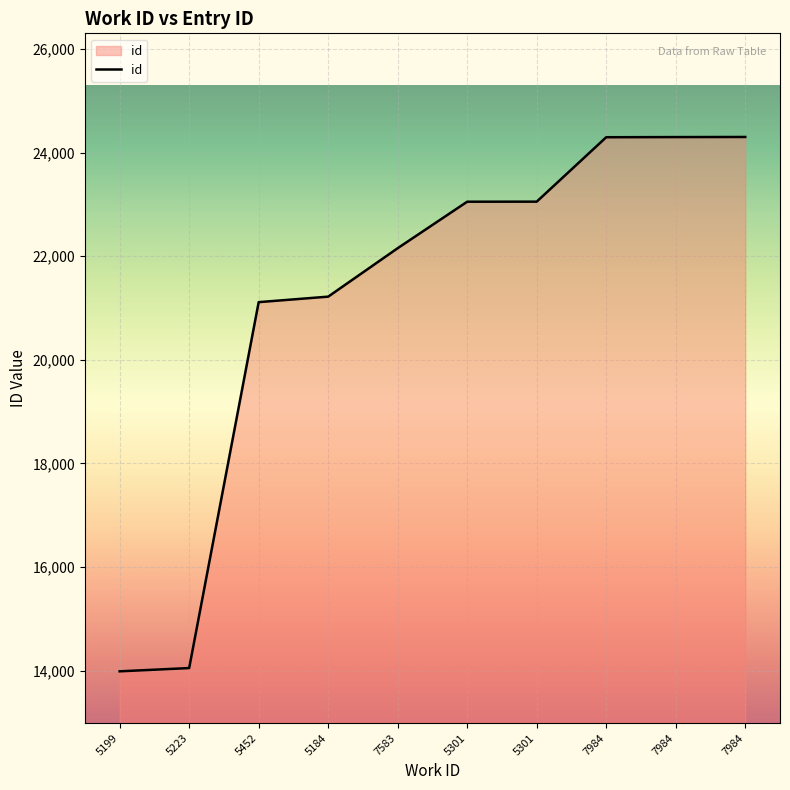

What is the average value?

21152